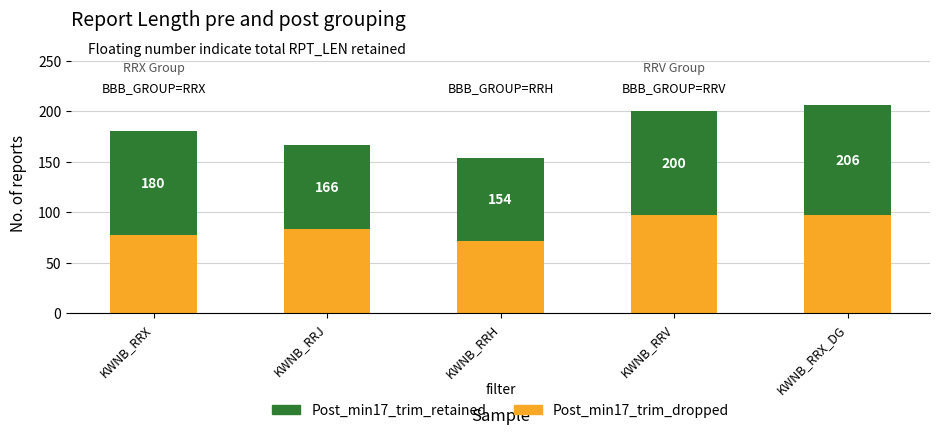

What position from the right is KWNB_RRV?

2